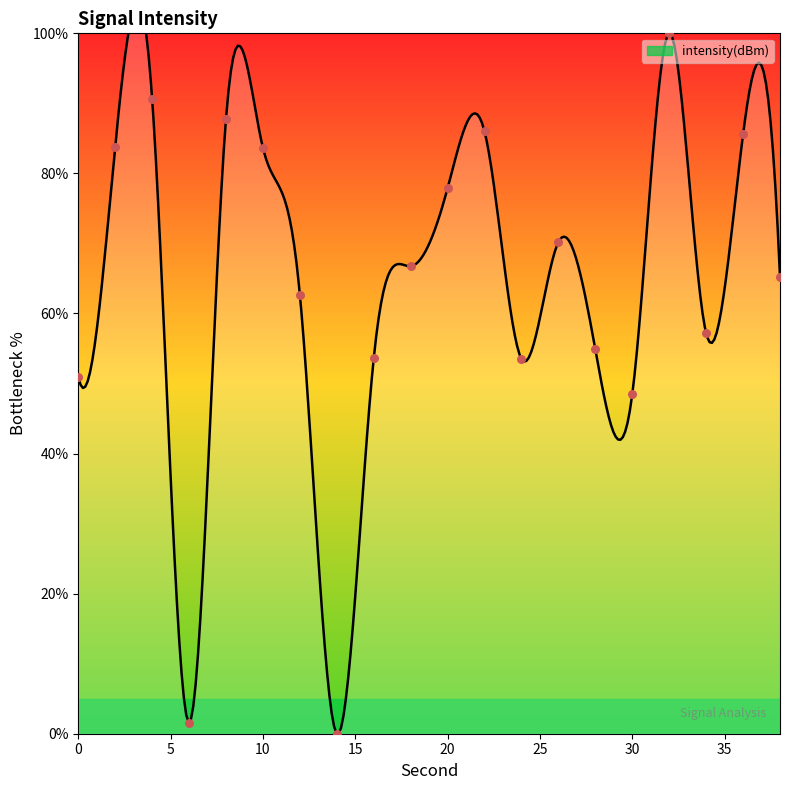

Approximately how many times larger is the value at 10 compared to 28?

1.5